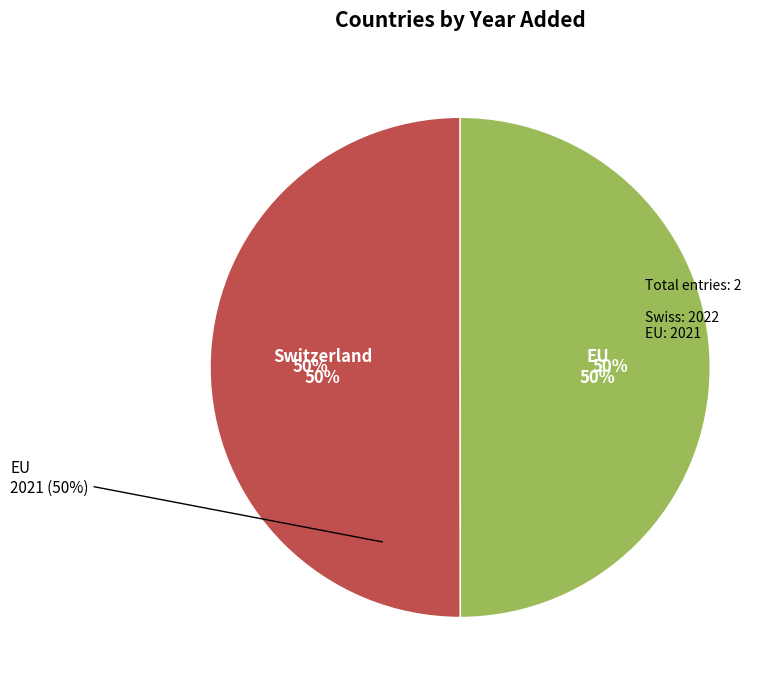

Is it true that Switzerland is 50% of the pie?

True